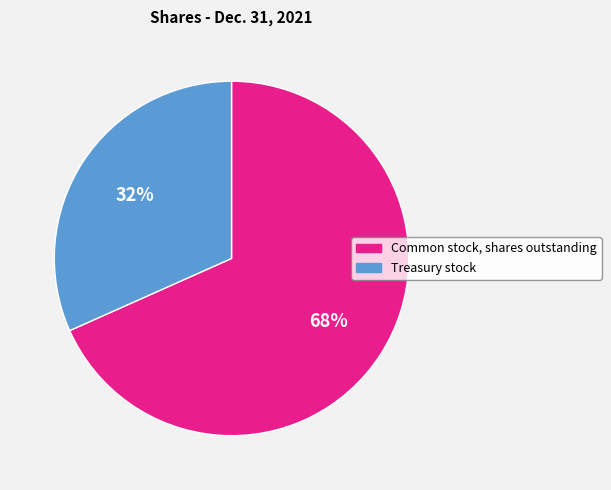

Is there a majority slice in this chart?

Yes